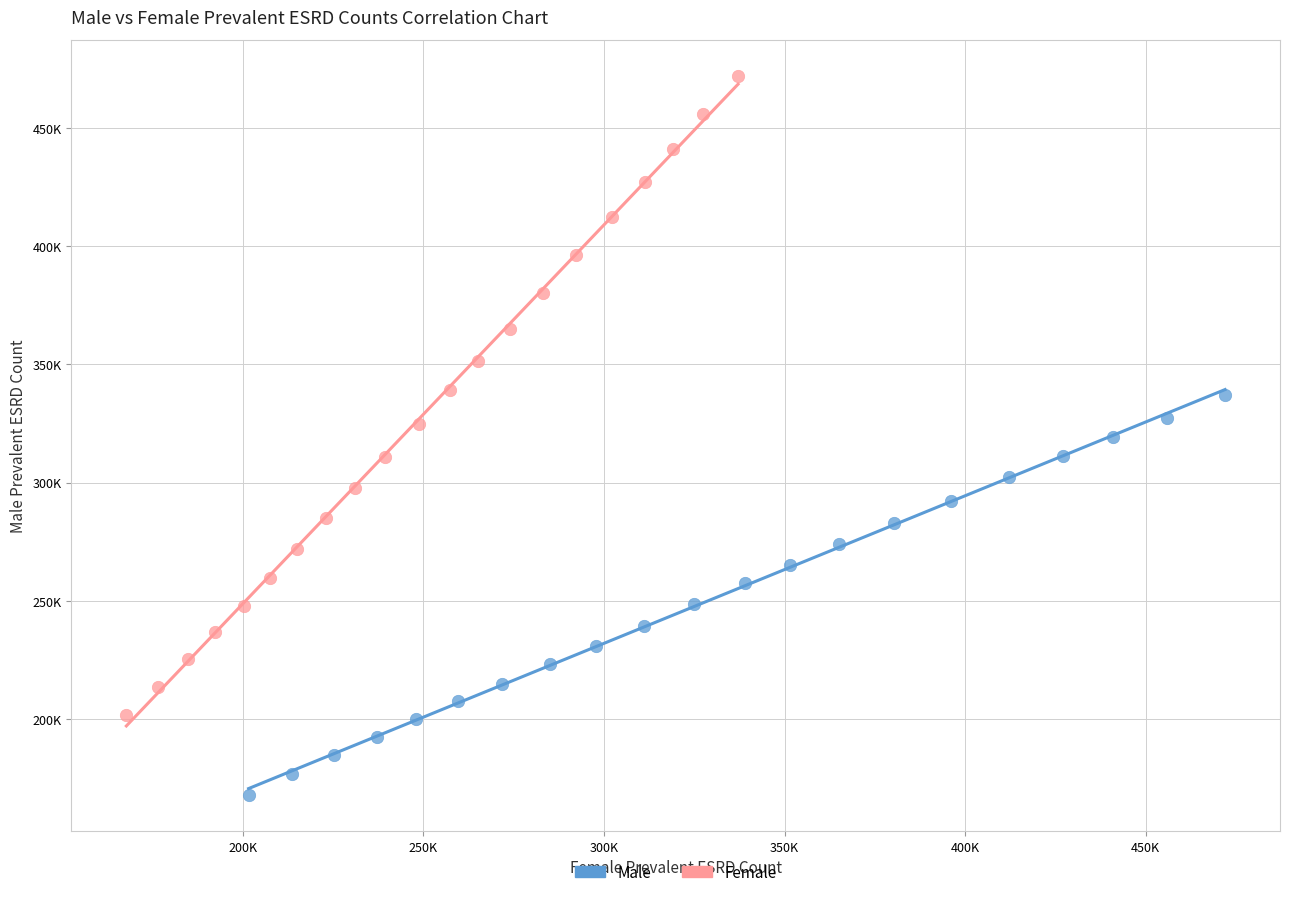

Which series reaches the maximum Y coordinate?

Female